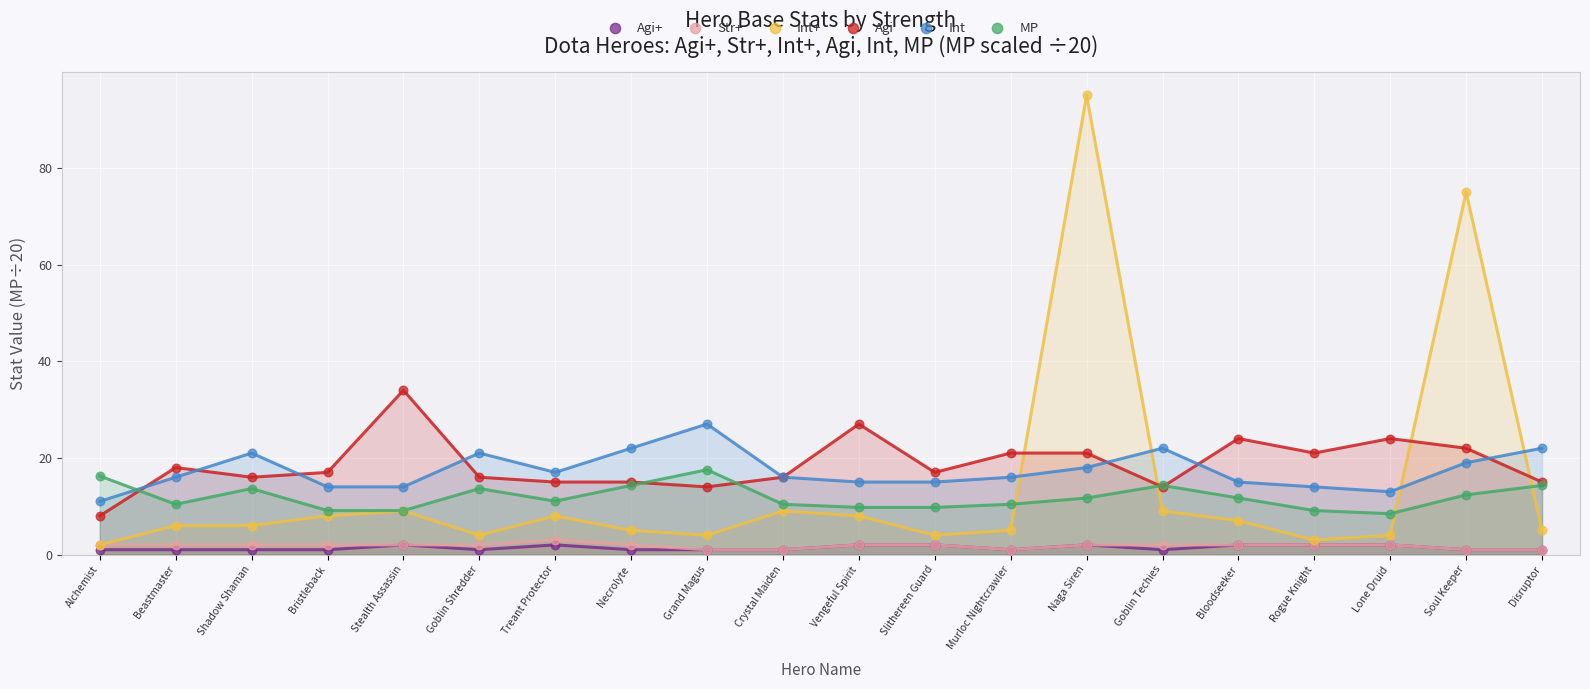

What are all the series names shown in the legend?

Agi+, Str+, Int+, Agi, Int, MP